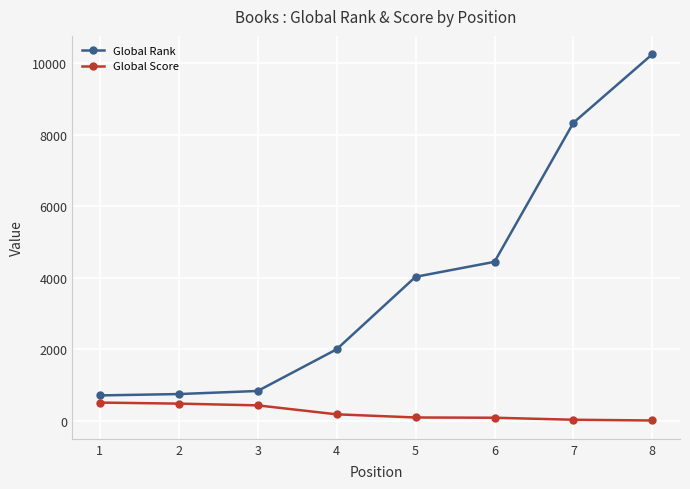

What is the minimum value for Global Rank?

717